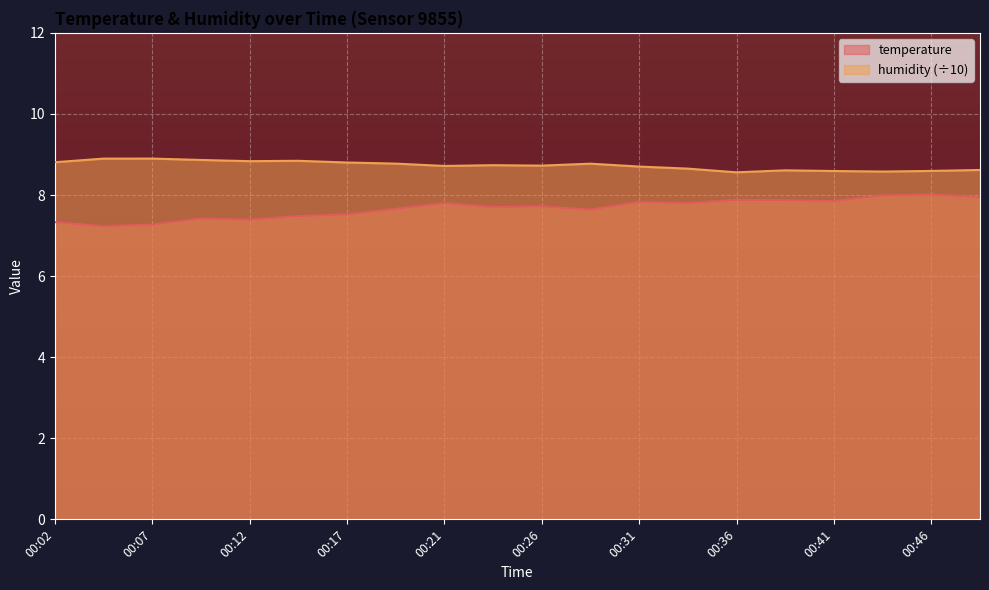

List the series in order of their peak value, lowest first.

temperature, humidity (÷10)